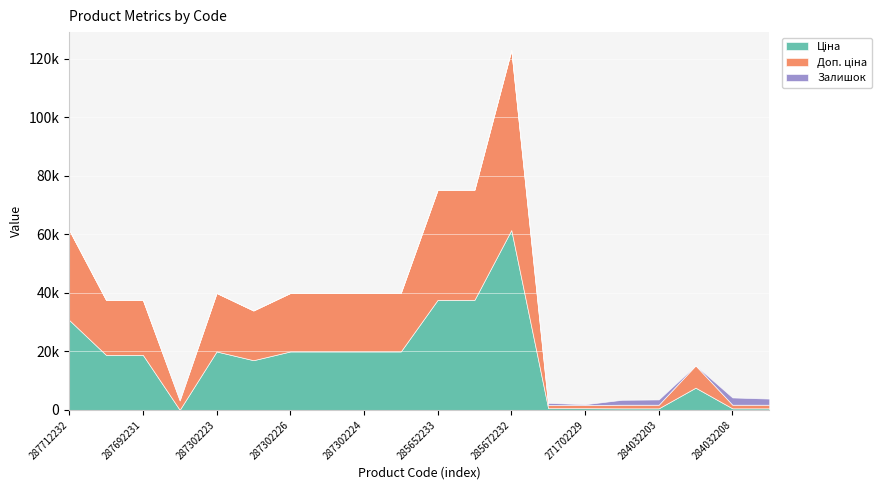

Where is Доп. ціна nearest to the value 31257?

287712232